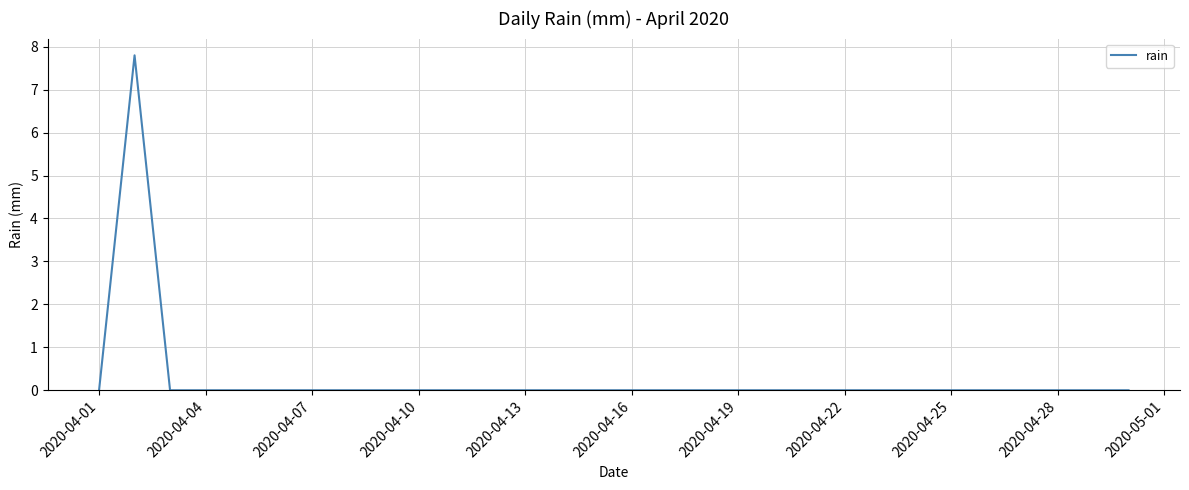

What is the average value?

0.3